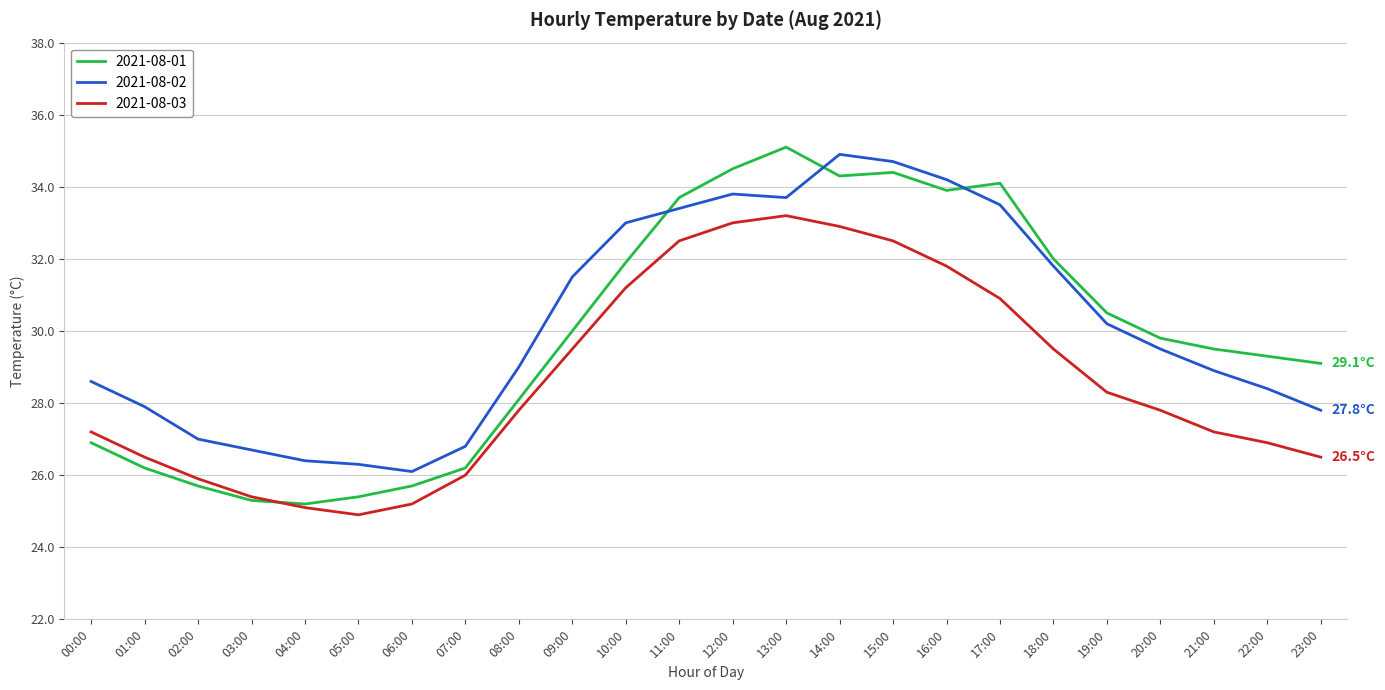

What are all the series names shown in the legend?

2021-08-01, 2021-08-02, 2021-08-03